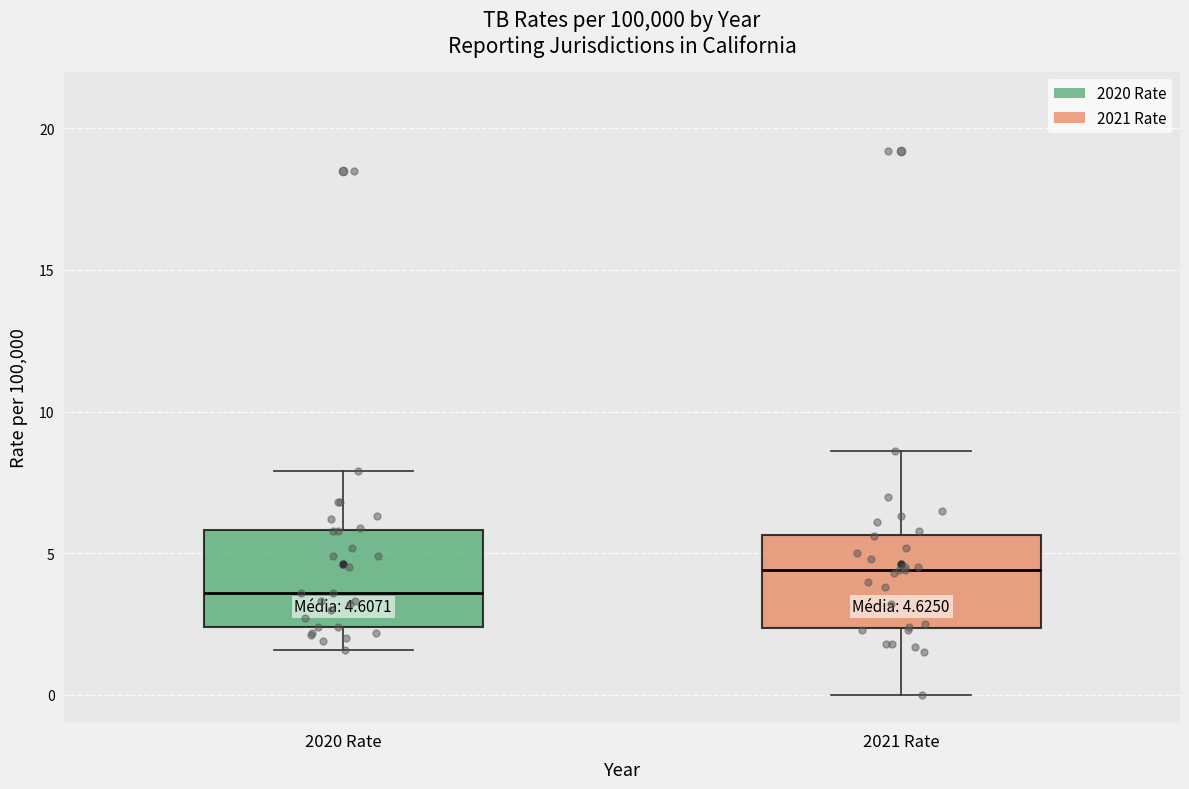

Which box's median line is the highest?

2021 Rate